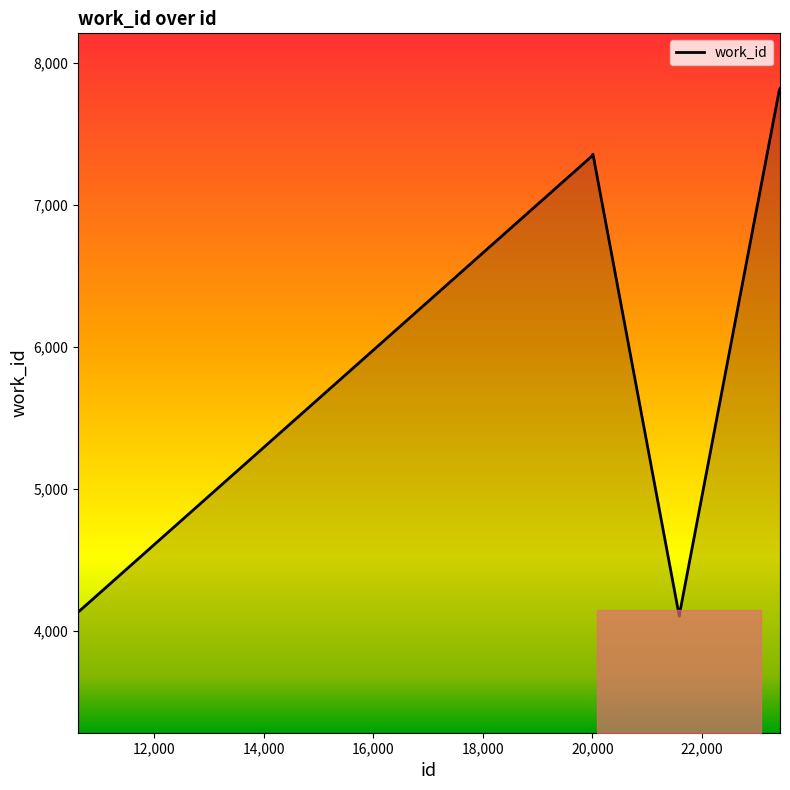

What is the minimum value shown in the chart?

4103